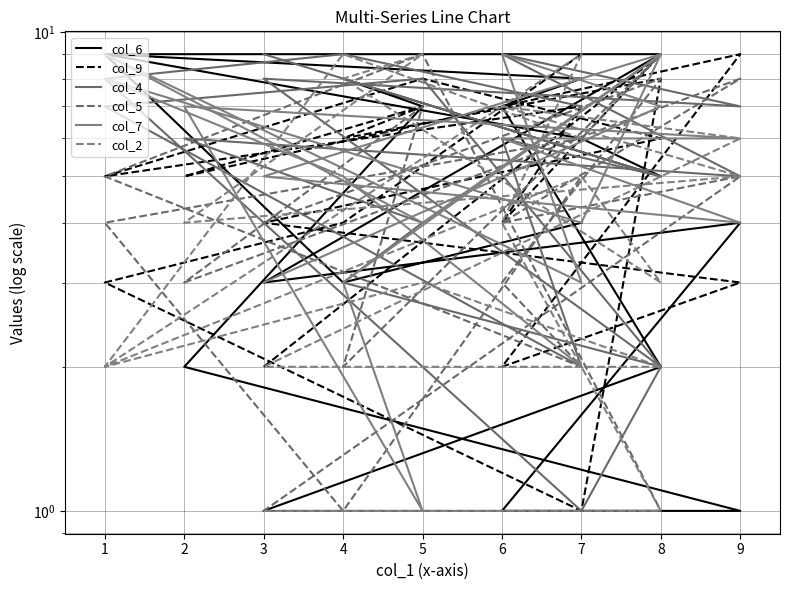

What is the value of the col_6 point at the 7th from the left?

9